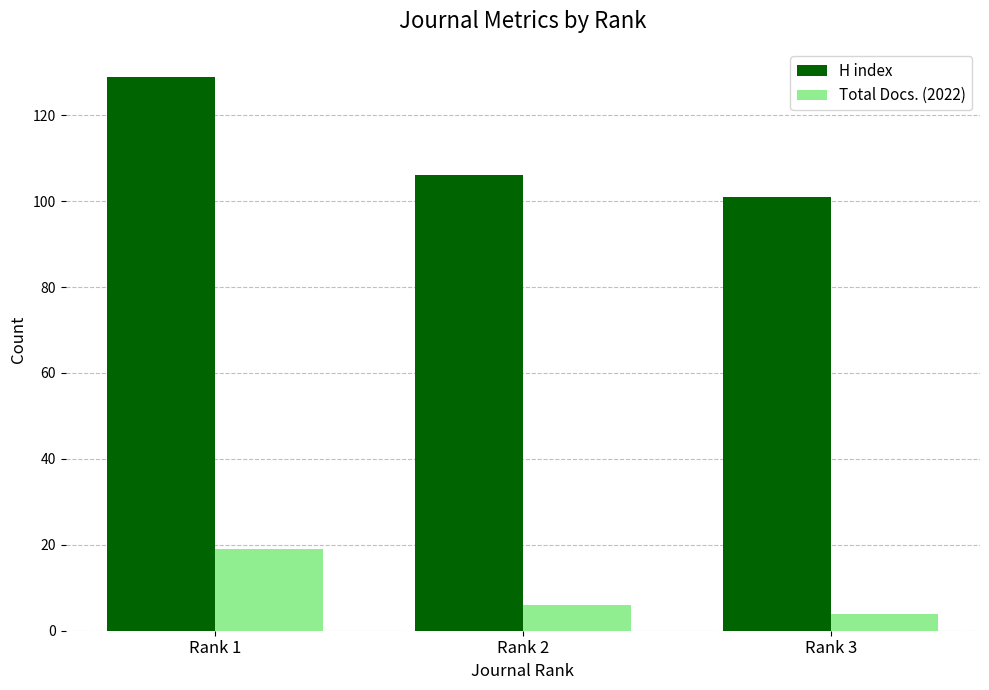

Is the value of H index at Rank 3 greater than the value of Total Docs. (2022) at Rank 3?

Yes